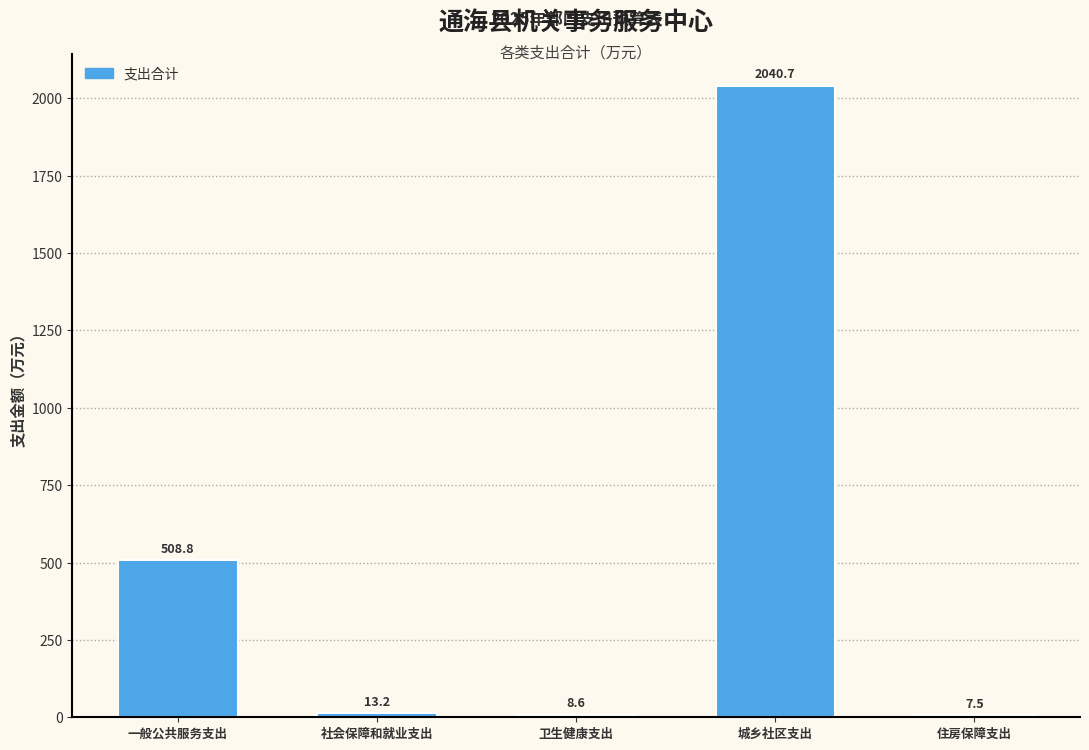

Reading right to left, transcribe all the data shown in this chart.

住房保障支出=7.5	城乡社区支出=2040.7	卫生健康支出=8.6	社会保障和就业支出=13.2	一般公共服务支出=508.8